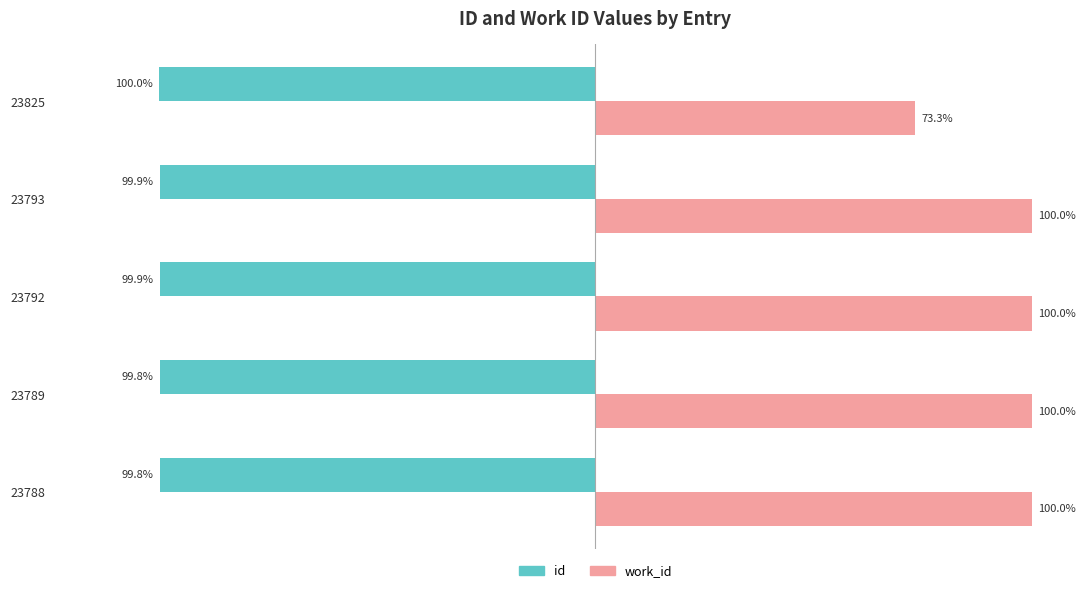

Which series has the largest total across all categories?

work_id